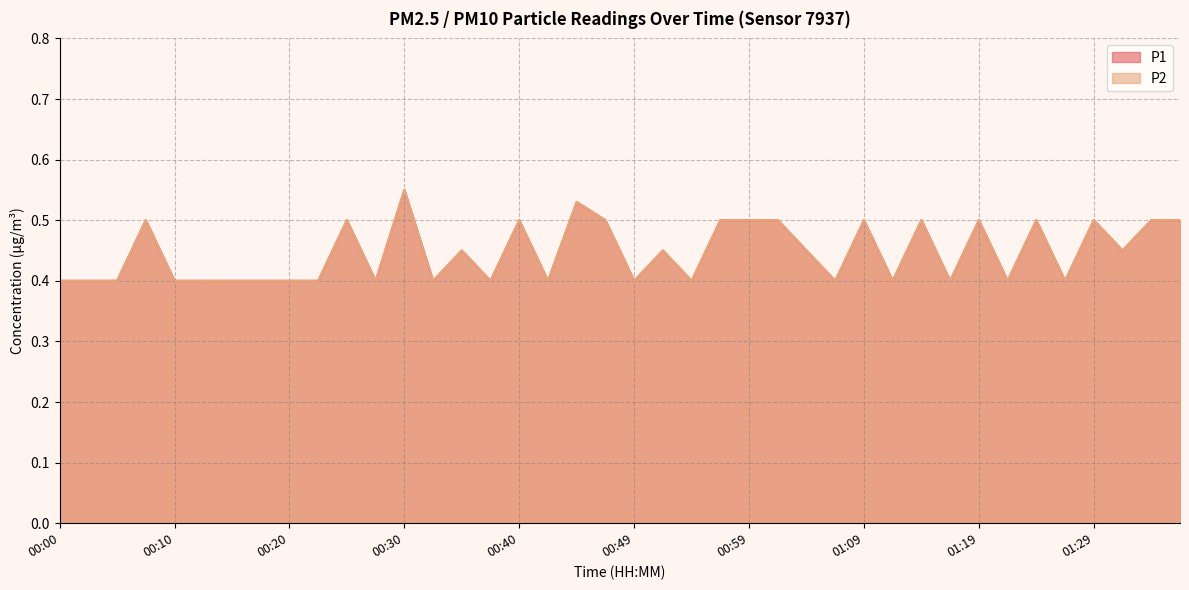

True or false: P1 and P2 cross at least once.

False